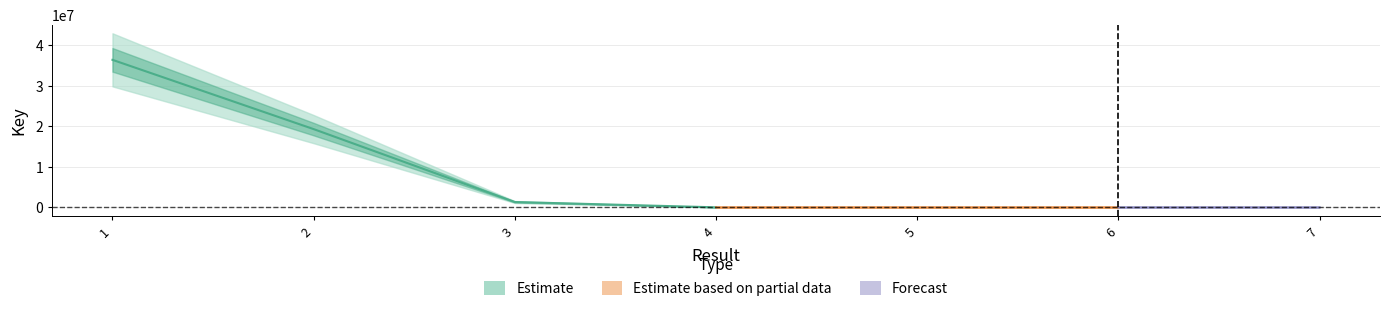

At which category does the chart reach its peak across all series?

1